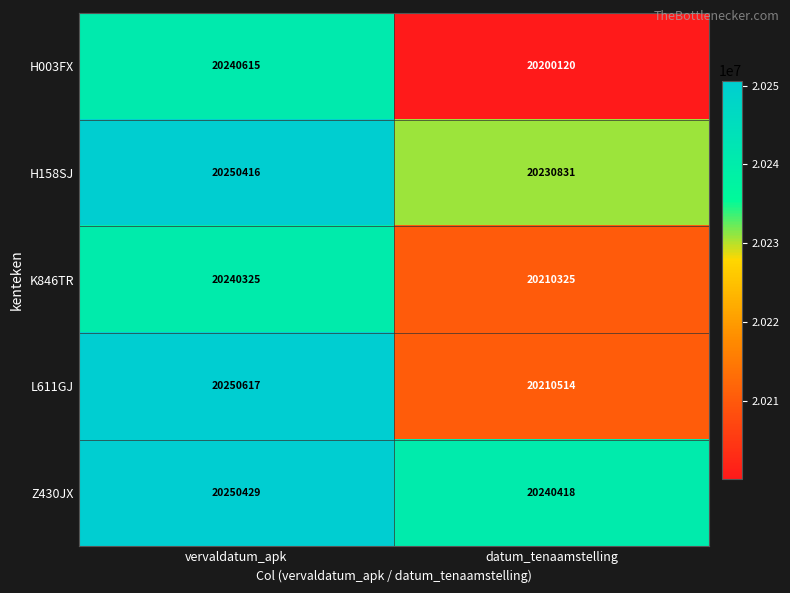

What is the difference between the maximum and minimum values in the Z430JX series?

10011